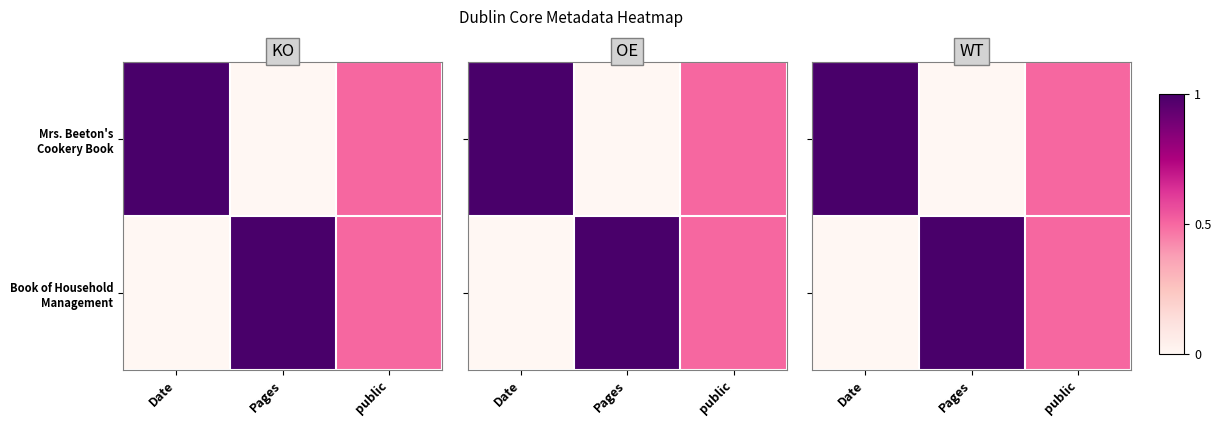

List the series in order of their peak value, highest first.

Mrs. Beeton's Cookery Book, Book of Household Management